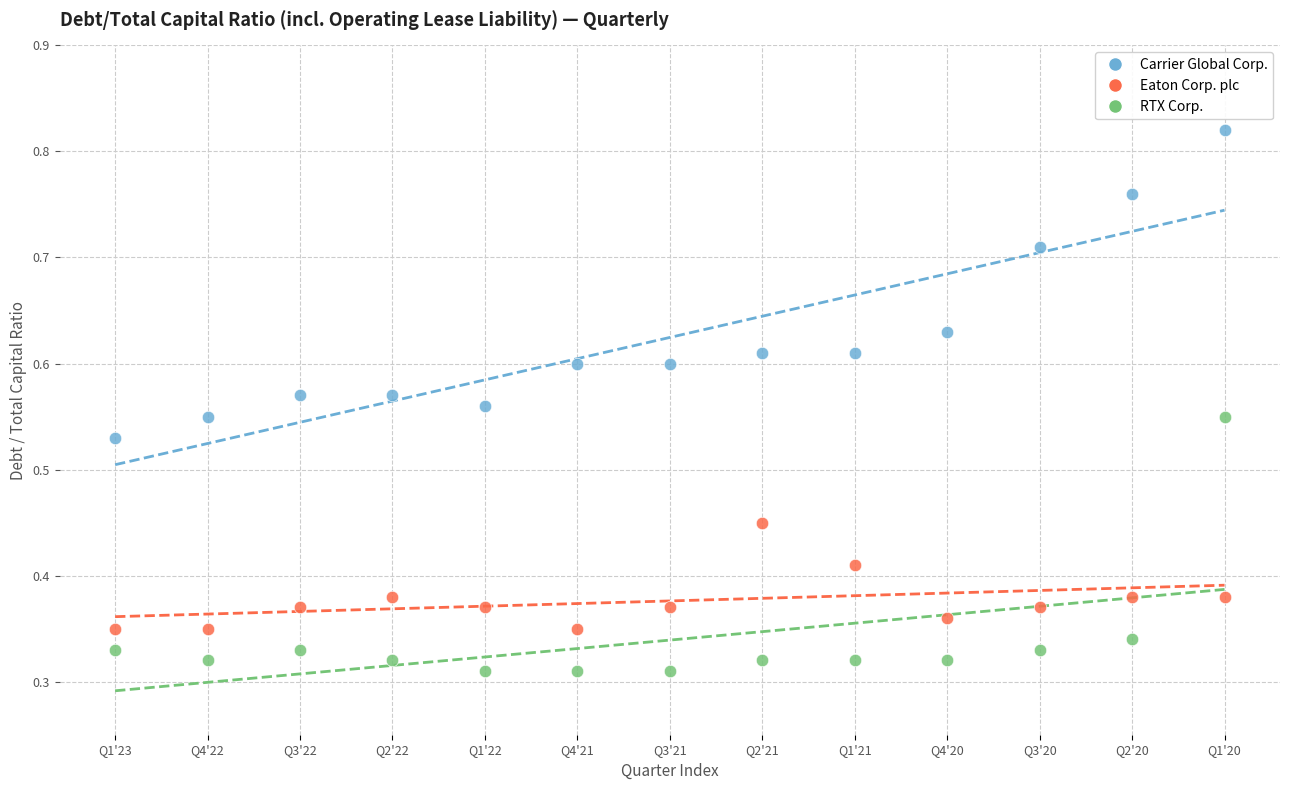

What are all the series names shown in the legend?

Carrier Global Corp., Eaton Corp. plc, RTX Corp.